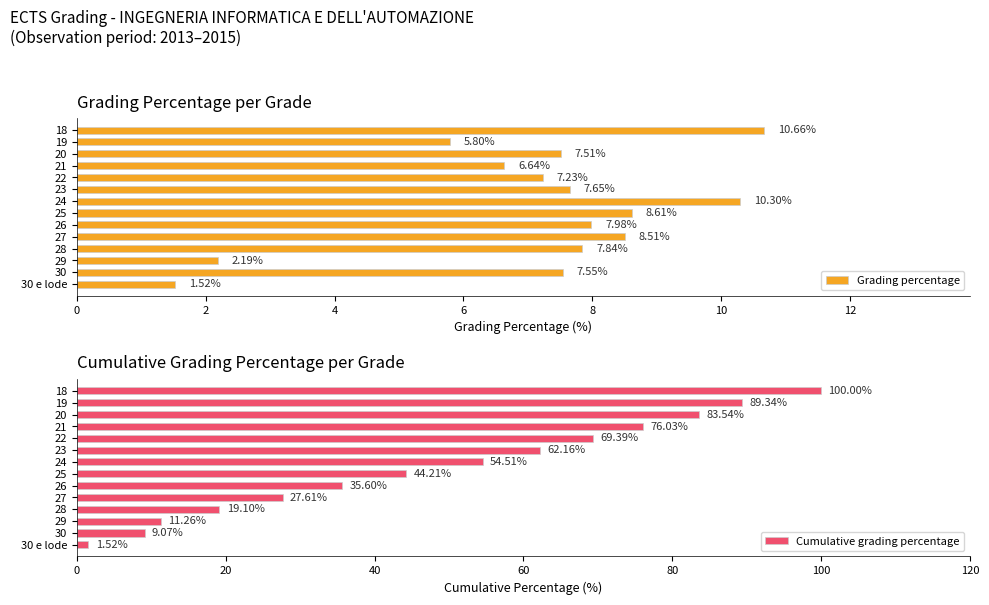

Reading left to right, list all the values displayed in this chart.

Grading percentage: 1.5	7.5	2.2	7.8	8.5	8.0	8.6	10.3	7.7	7.2	6.6	7.5	5.8	10.7
Cumulative grading percentage: 1.5	9.1	11.3	19.1	27.6	35.6	44.2	54.5	62.2	69.4	76.0	83.5	89.3	100.0